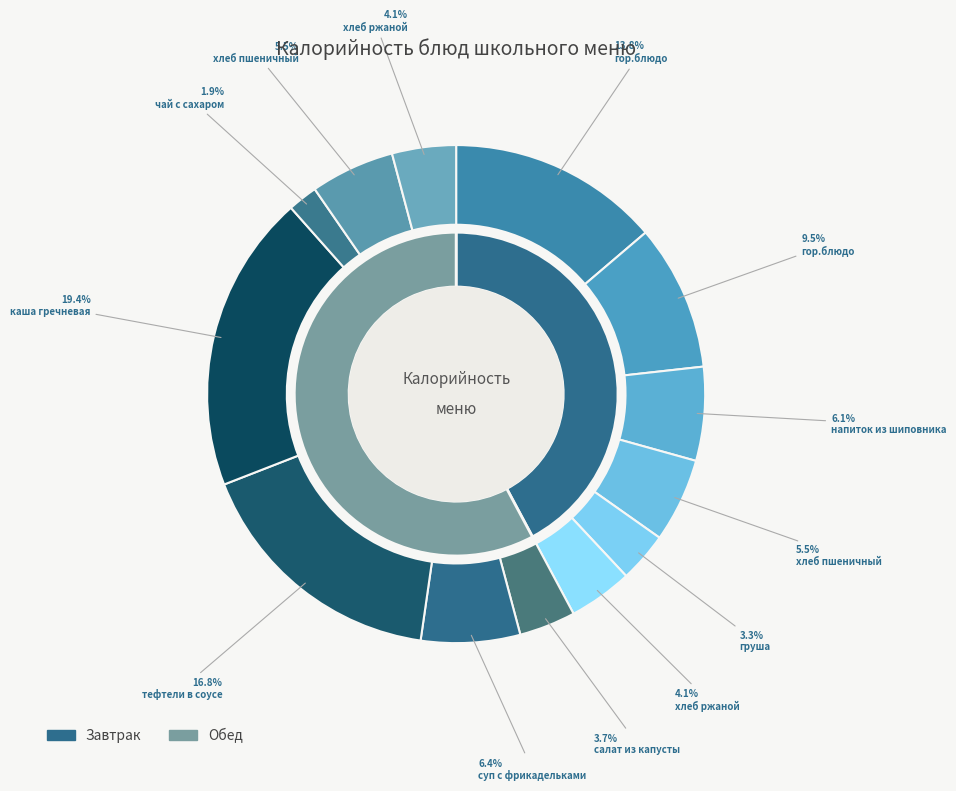

Which slice is the smallest?

чай с сахаром